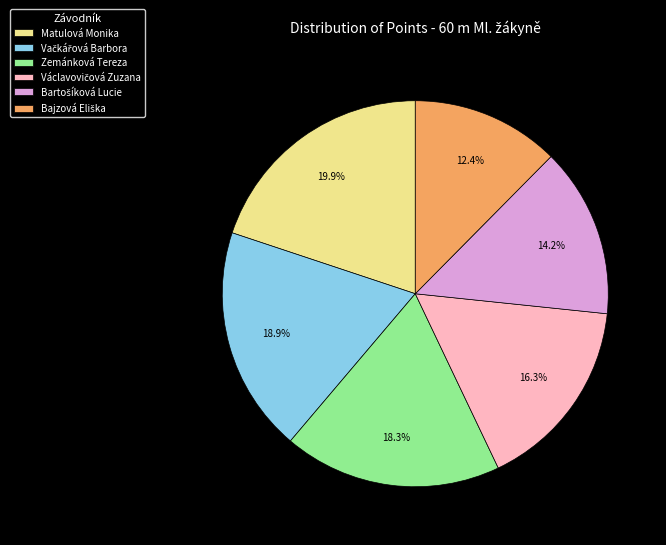

Is there a majority slice in this chart?

No